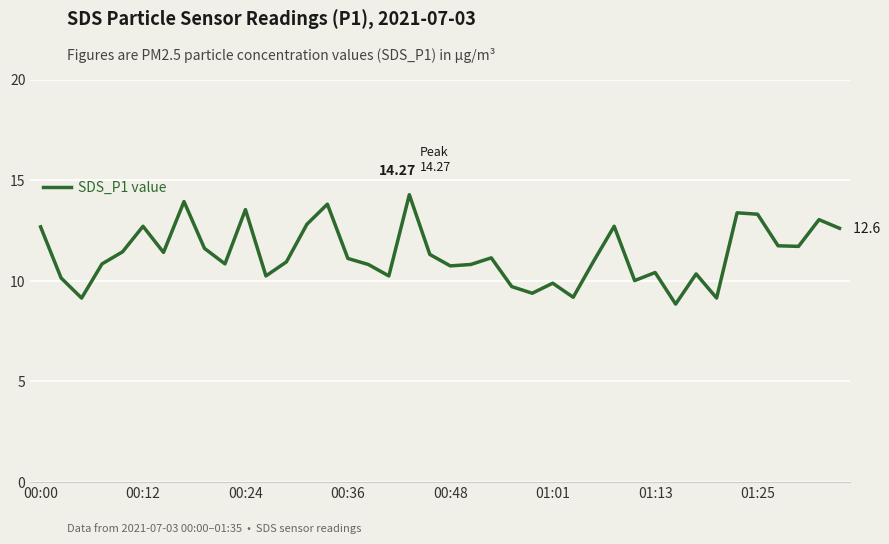

What is the difference between the second highest and minimum values?

5.1